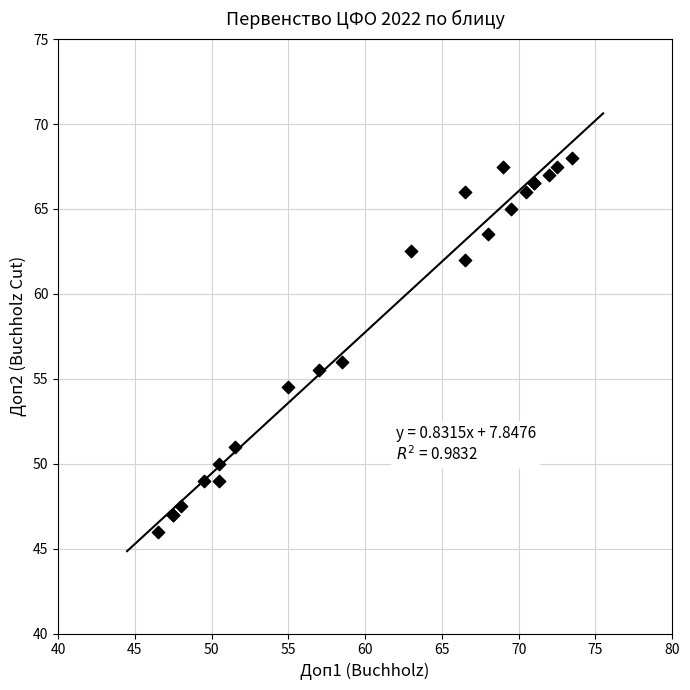

What Y value in the scatter plot is closest to 57?

56.0